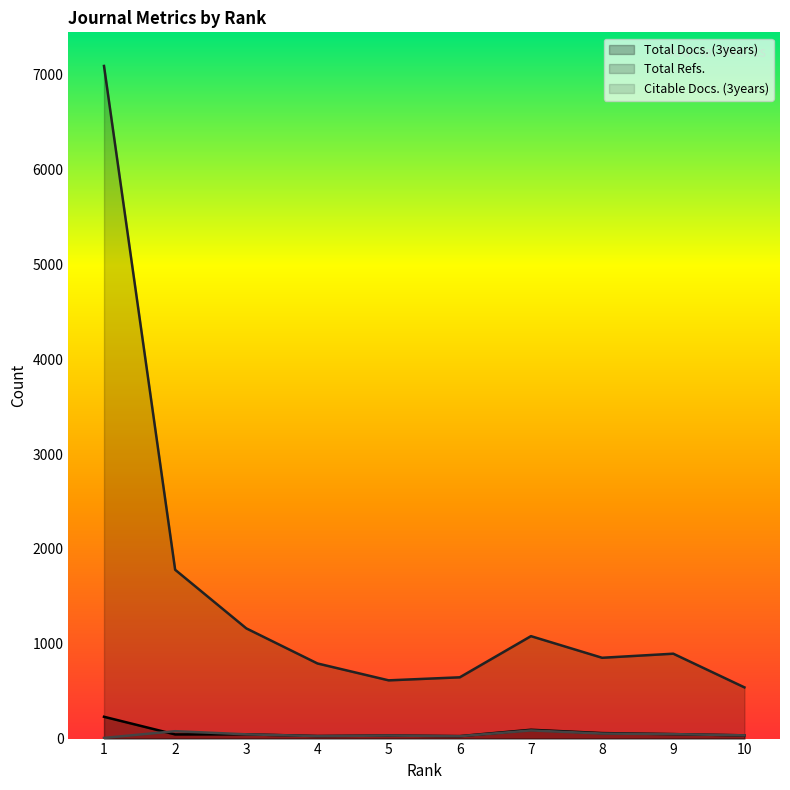

Is it true that Citable Docs. (3years) equals 26 at 4?

True